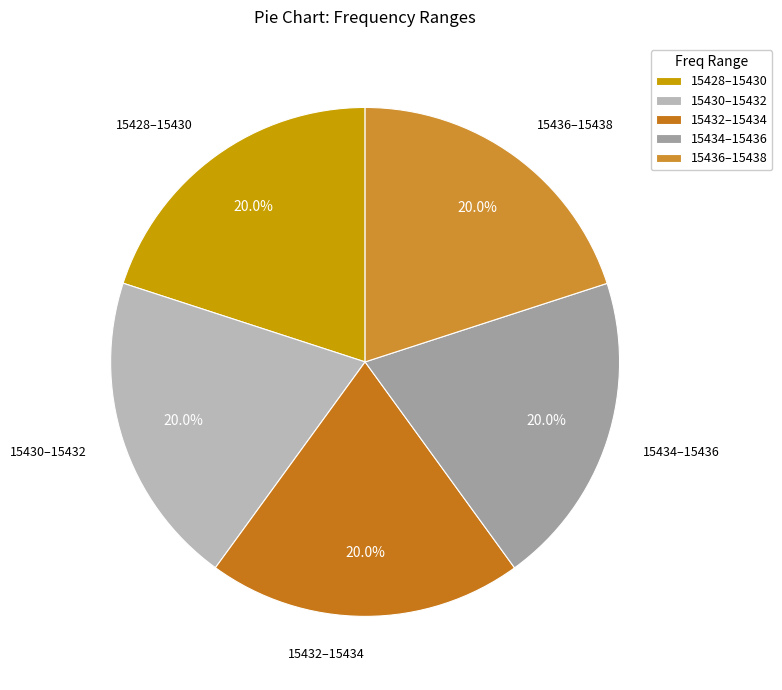

Is there a majority slice in this chart?

No